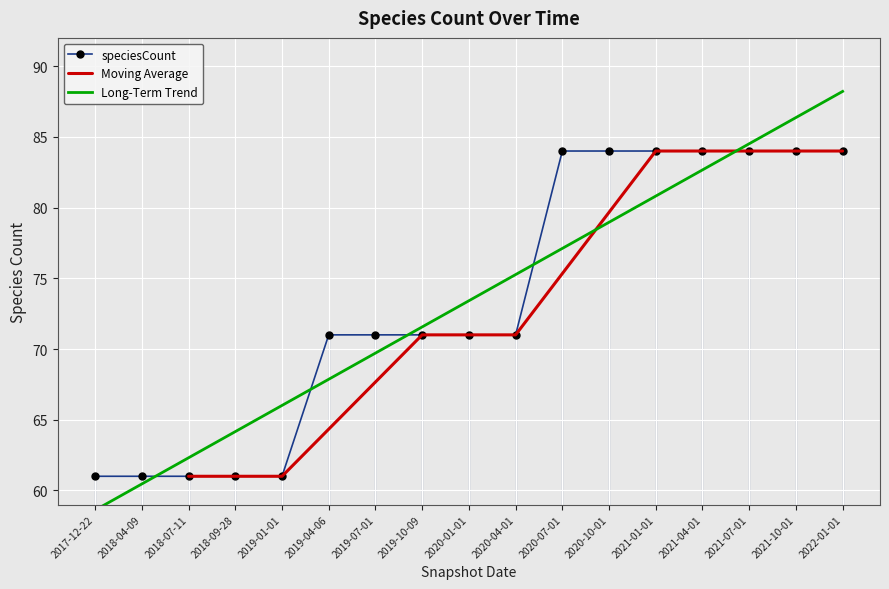

List the labels in order of value, largest first.

2020-07-01, 2020-10-01, 2021-01-01, 2021-04-01, 2021-07-01, 2021-10-01, 2022-01-01, 2019-04-06, 2019-07-01, 2019-10-09, 2020-01-01, 2020-04-01, 2017-12-22, 2018-04-09, 2018-07-11, 2018-09-28, 2019-01-01